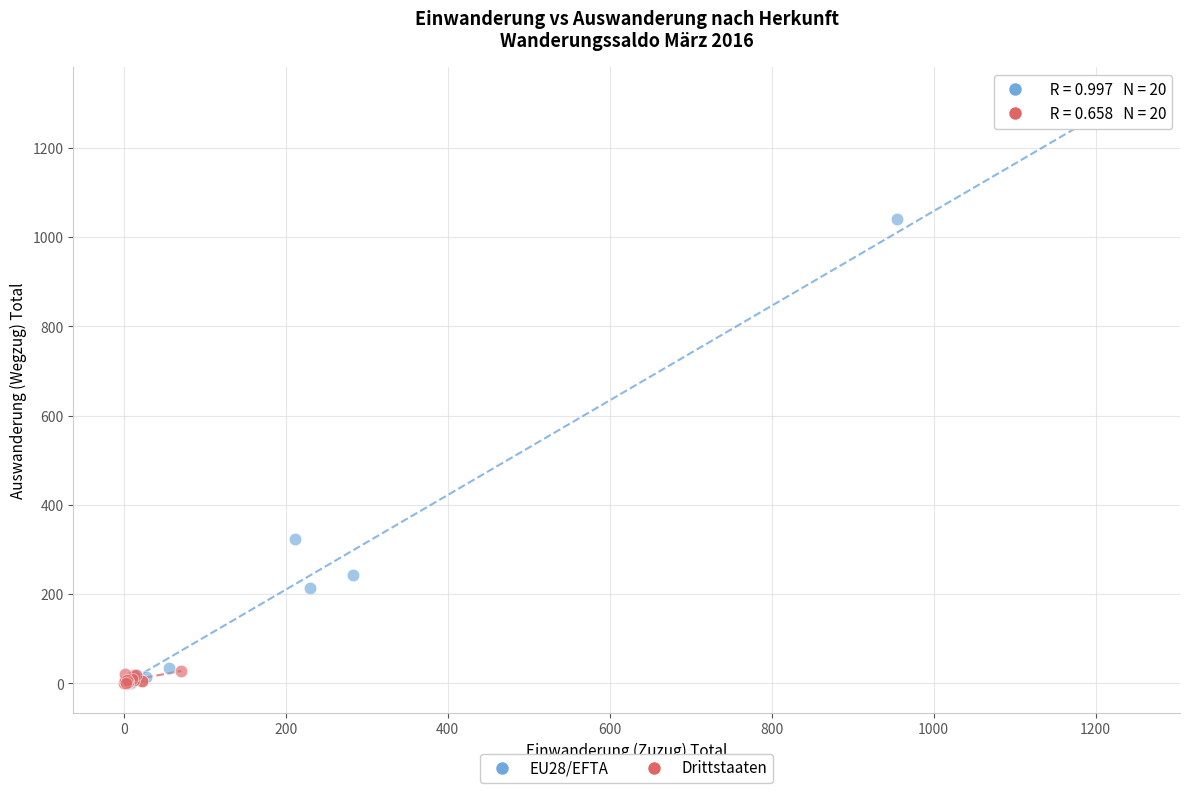

Which series contains the highest Y value?

EU28/EFTA